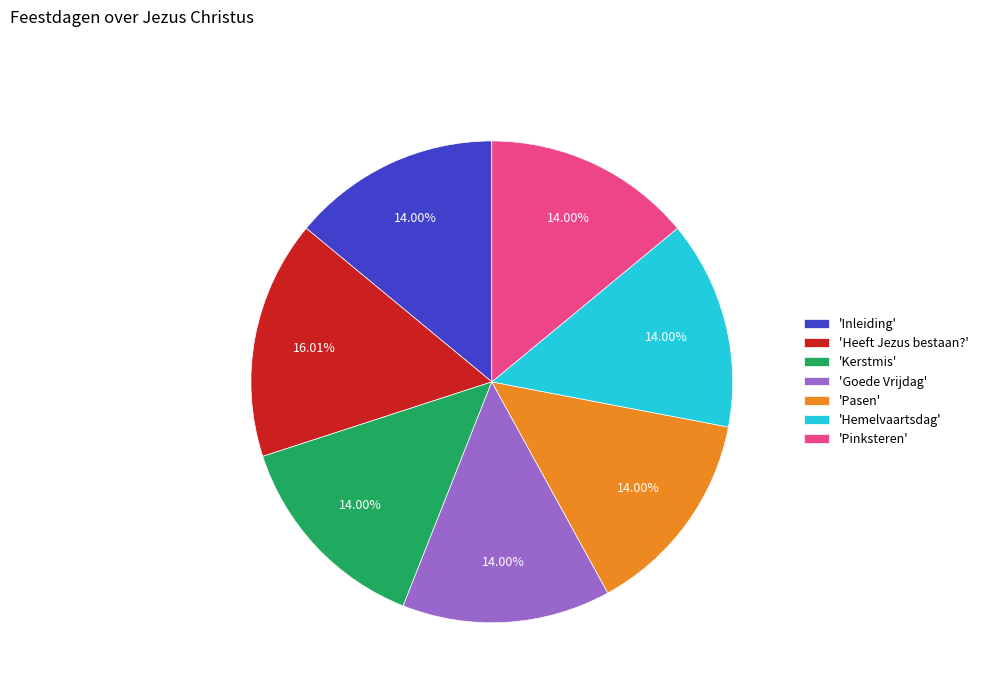

Is there a majority slice in this chart?

No